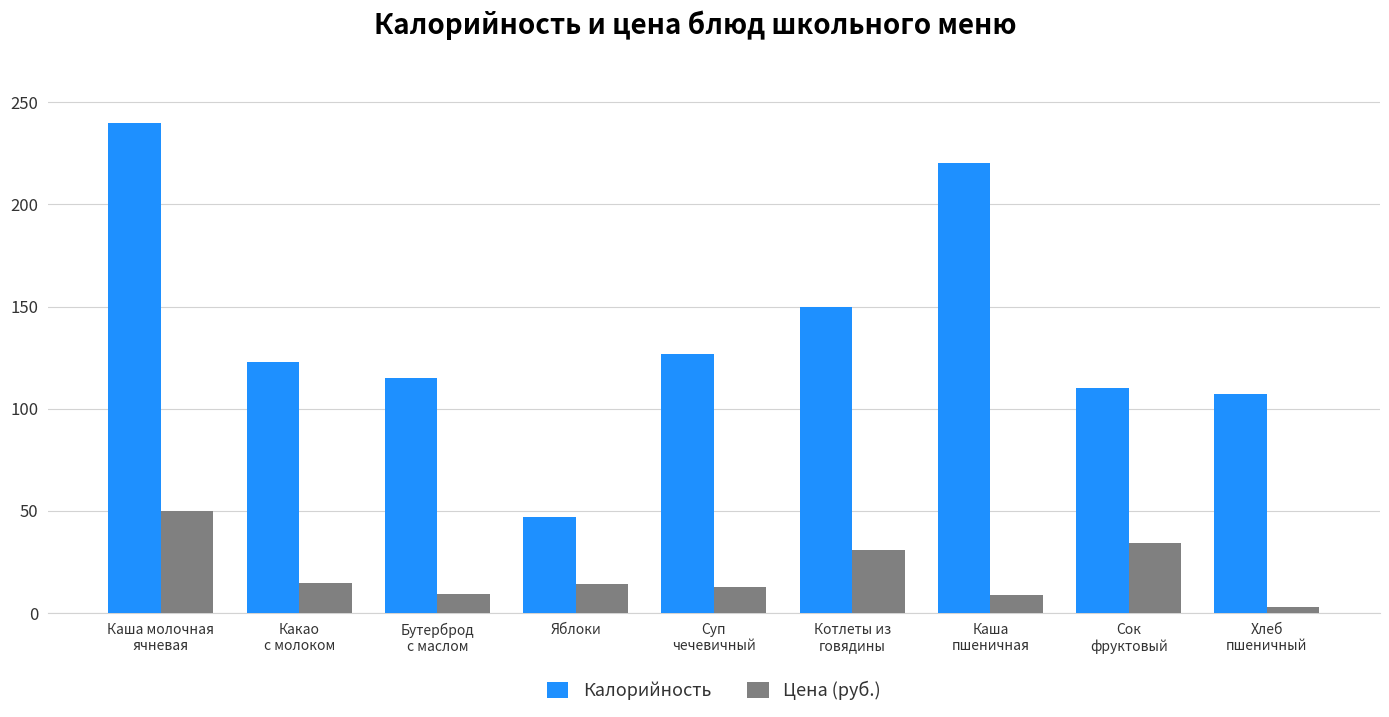

Rank the series by their maximum value, from highest to lowest.

Калорийность, Цена (руб.)